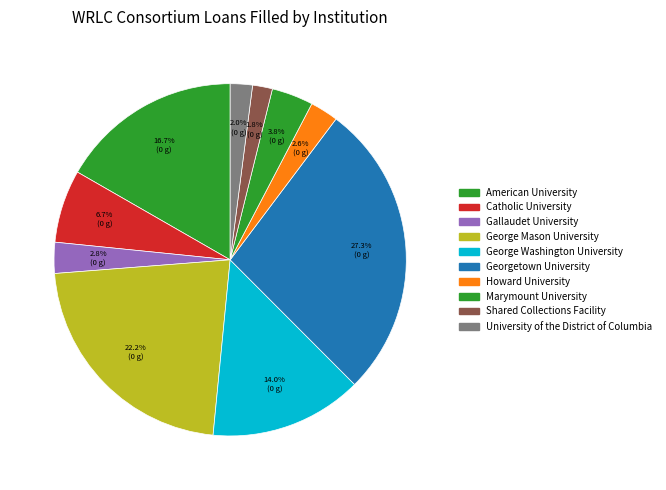

How many slices are in this pie chart?

10